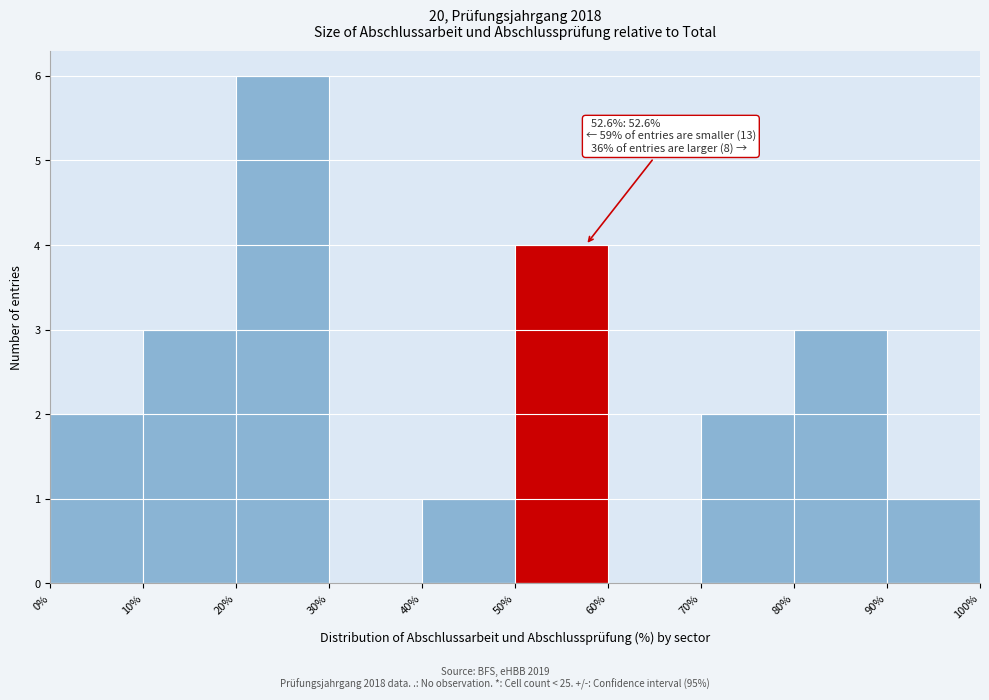

Over which range of the x-axis is the bar tallest?

20% to 30%